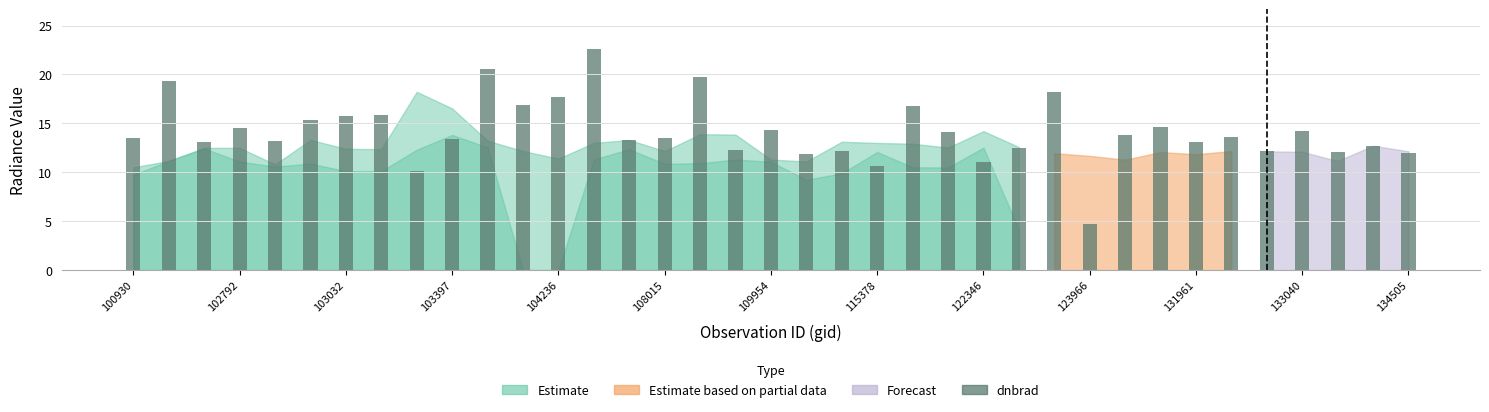

What is the maximum value shown in the chart?

22.6